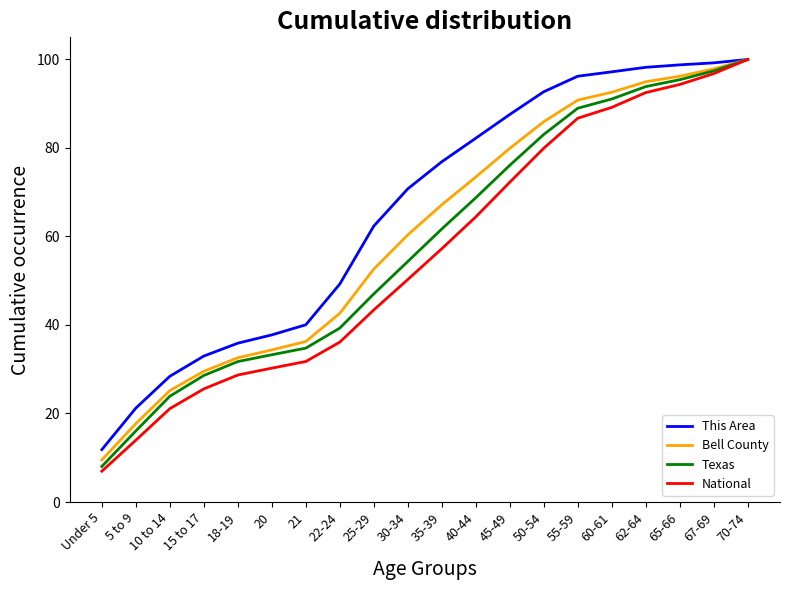

Rank the series by their average value, from highest to lowest.

This Area, Bell County, Texas, National